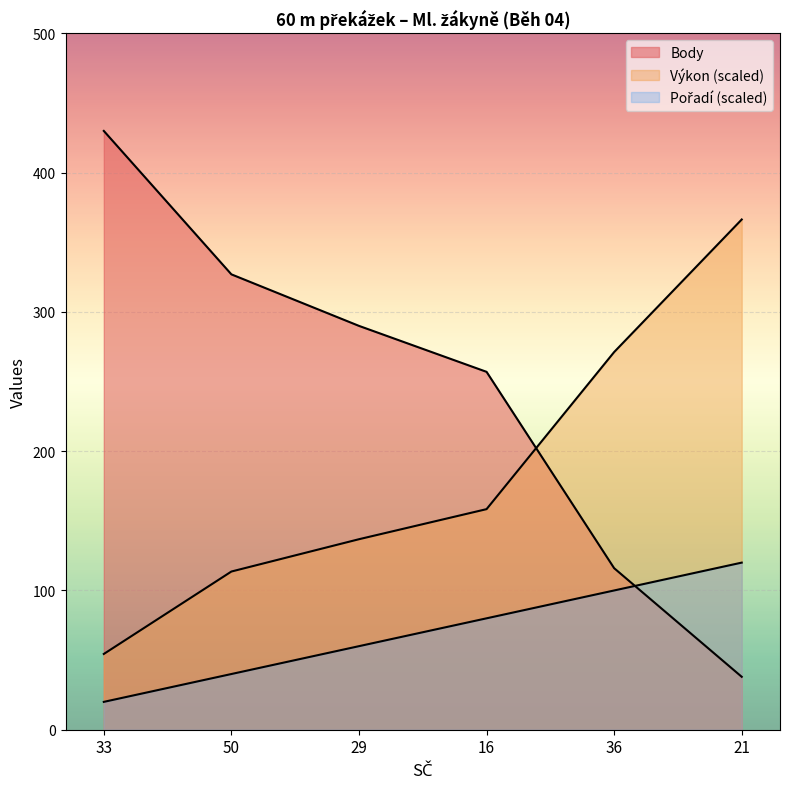

Which series has the largest total across all categories?

Body